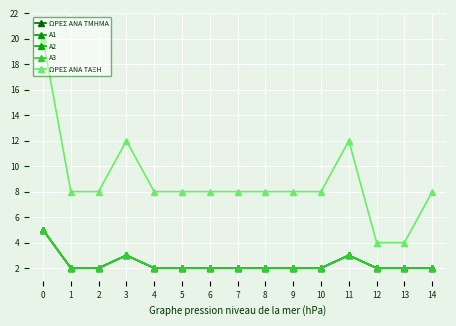

Does the chart have visible grid lines?

Yes